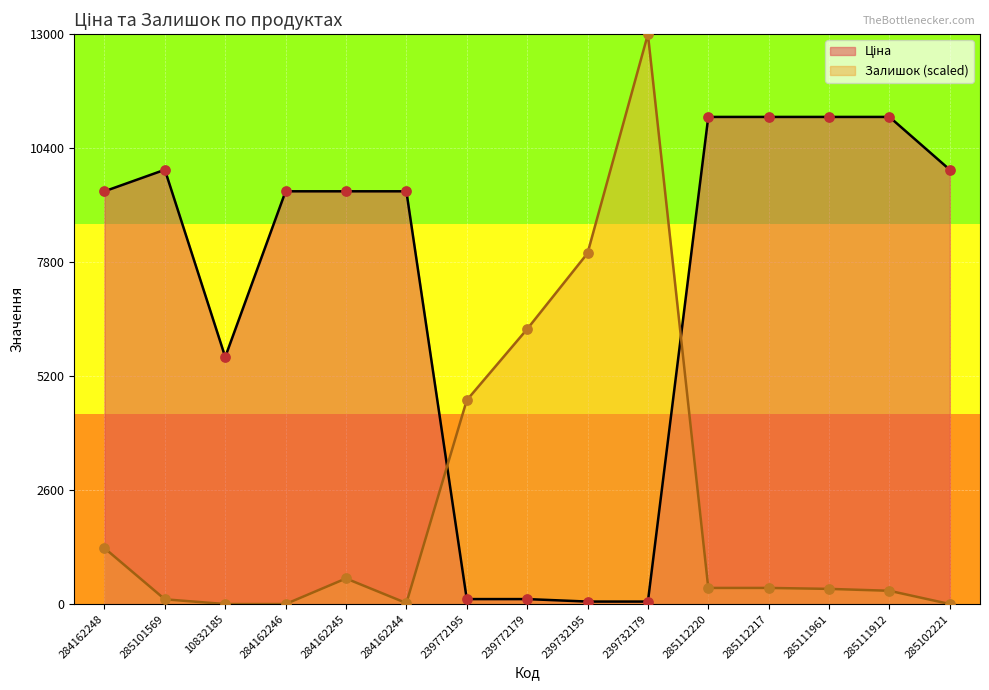

Is the value of Залишок at 285111912 greater than the value of Ціна at 239772179?

Yes